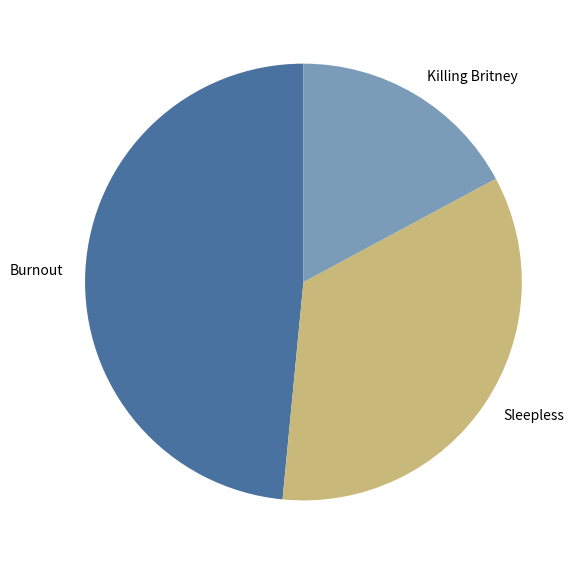

Do Killing Britney and Burnout together represent more than half of the pie?

Yes